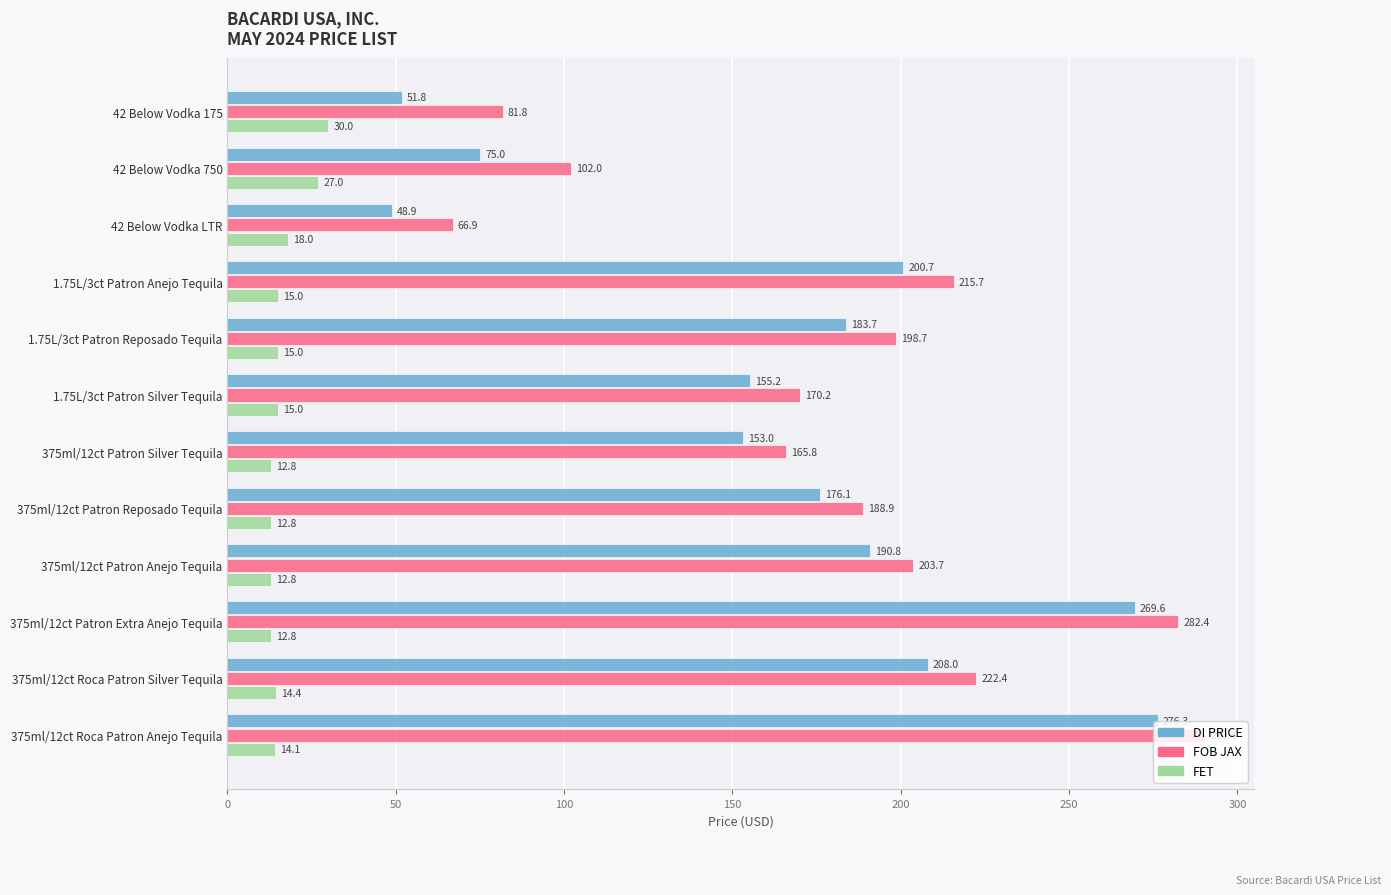

What is the difference between the maximum and minimum values in the DI PRICE series?

227.4